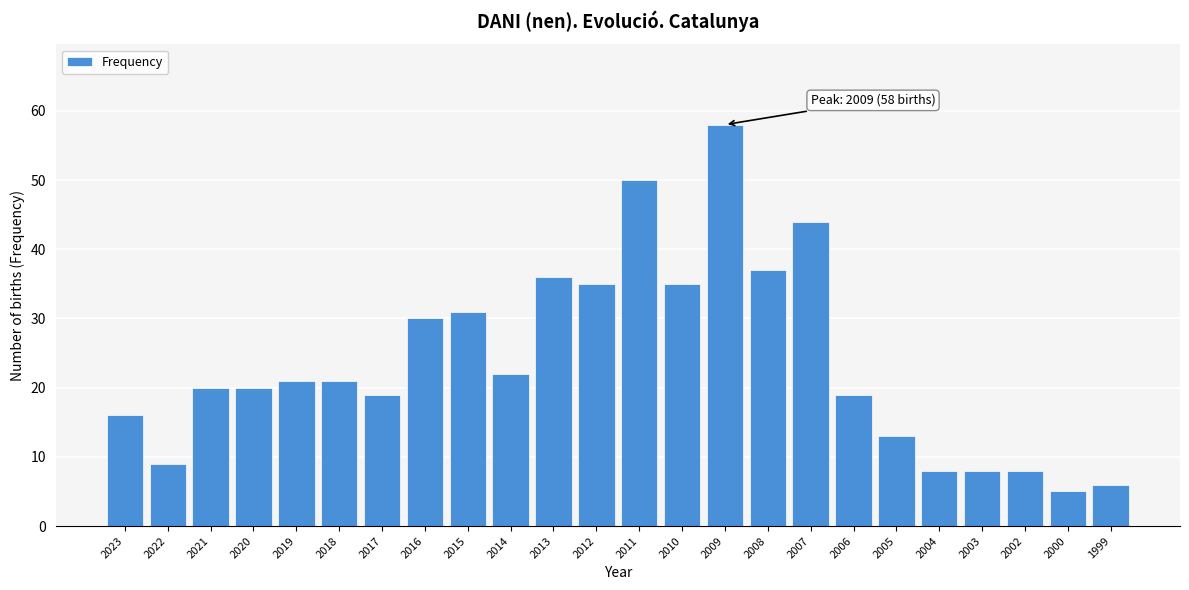

Reading right to left, extract all data points from this chart.

1999=6	2000=5	2002=8	2003=8	2004=8	2005=13	2006=19	2007=44	2008=37	2009=58	2010=35	2011=50	2012=35	2013=36	2014=22	2015=31	2016=30	2017=19	2018=21	2019=21	2020=20	2021=20	2022=9	2023=16